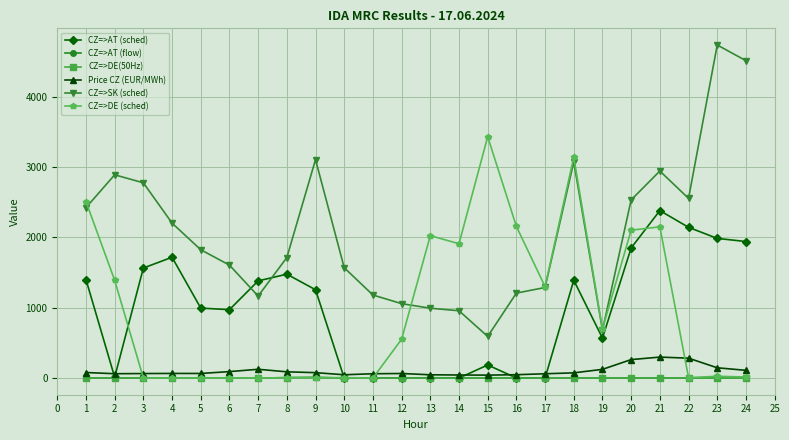

Does the chart have visible grid lines?

Yes